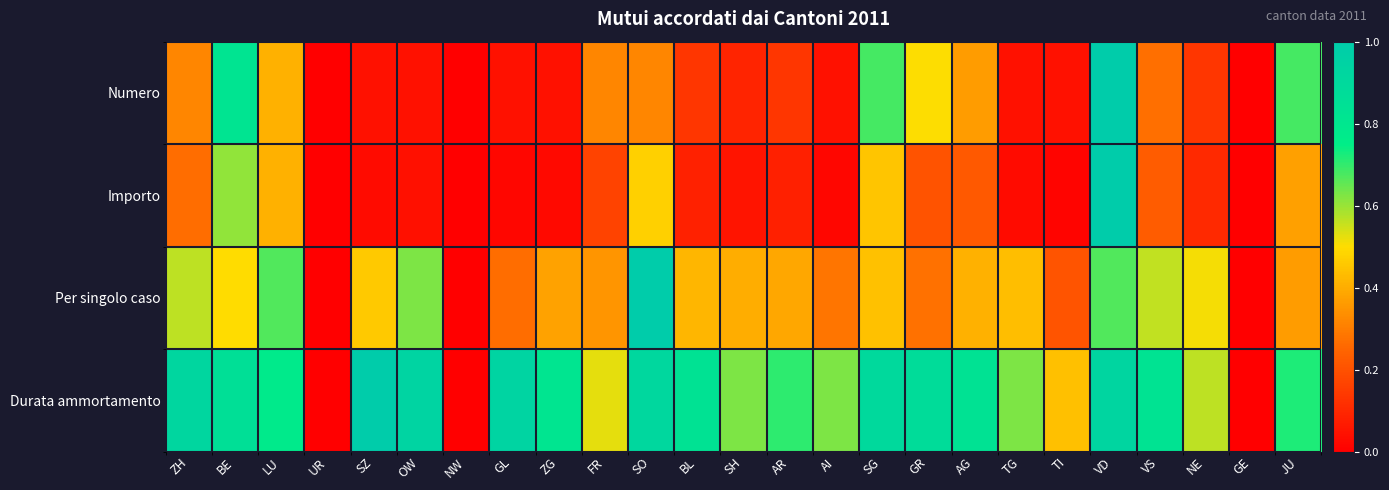

At how many categories does at least one series exceed 0?

22